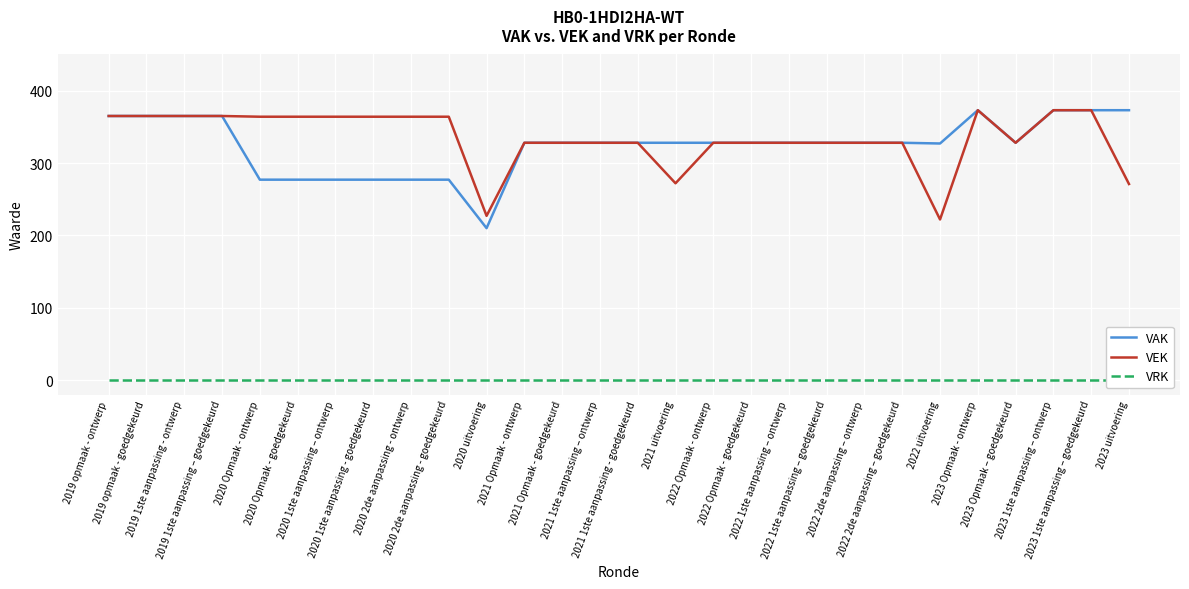

The VAK series shows 119 at 2020 1ste aanpassing – ontwerp. True or false?

False